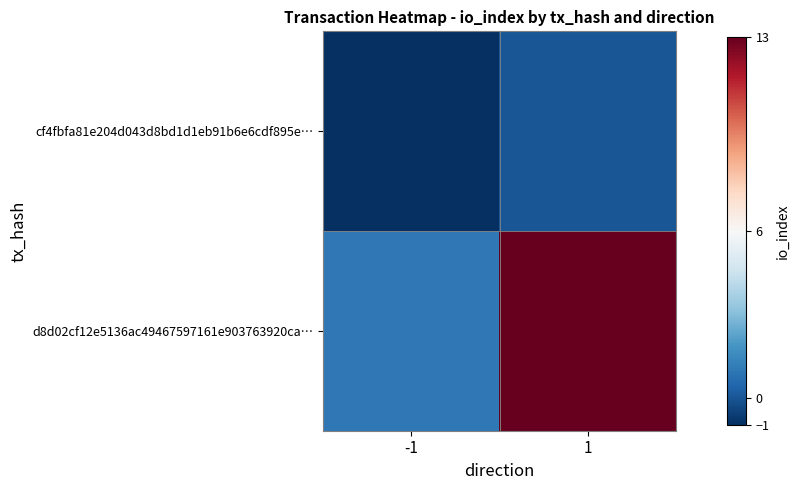

Count the number of data series in this chart.

2